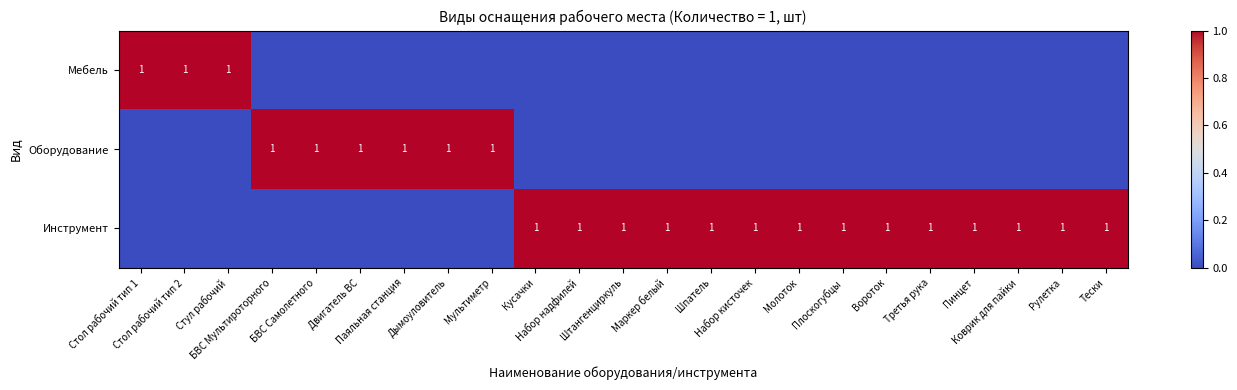

List the series in order of their peak value, highest first.

Мебель, Оборудование, Инструмент